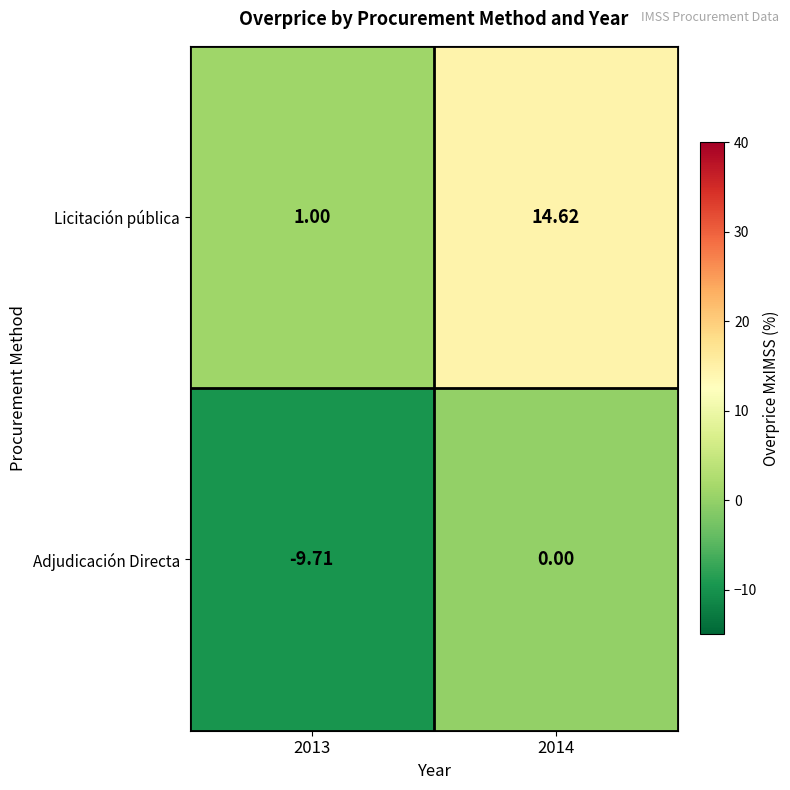

At 2013, list the series in order from smallest to largest.

Adjudicación Directa, Licitación pública